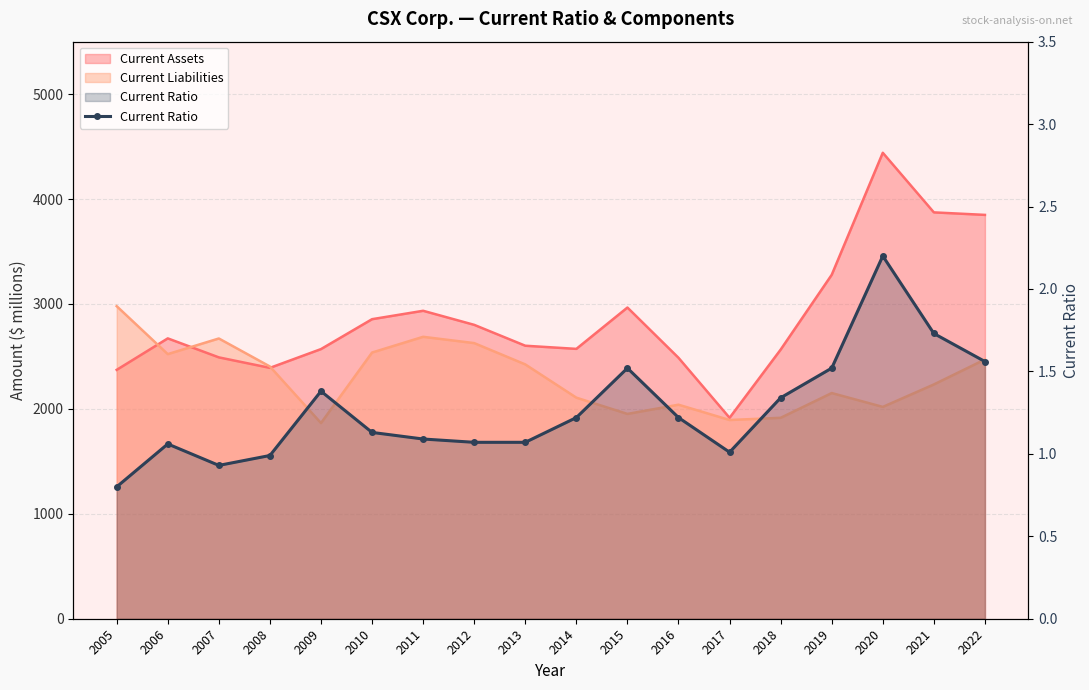

Reading left to right, transcribe all the data shown in this chart.

0.8	1.1	0.9	1.0	1.4	1.1	1.1	1.1	1.1	1.2	1.5	1.2	1.0	1.3	1.5	2.2	1.7	1.6